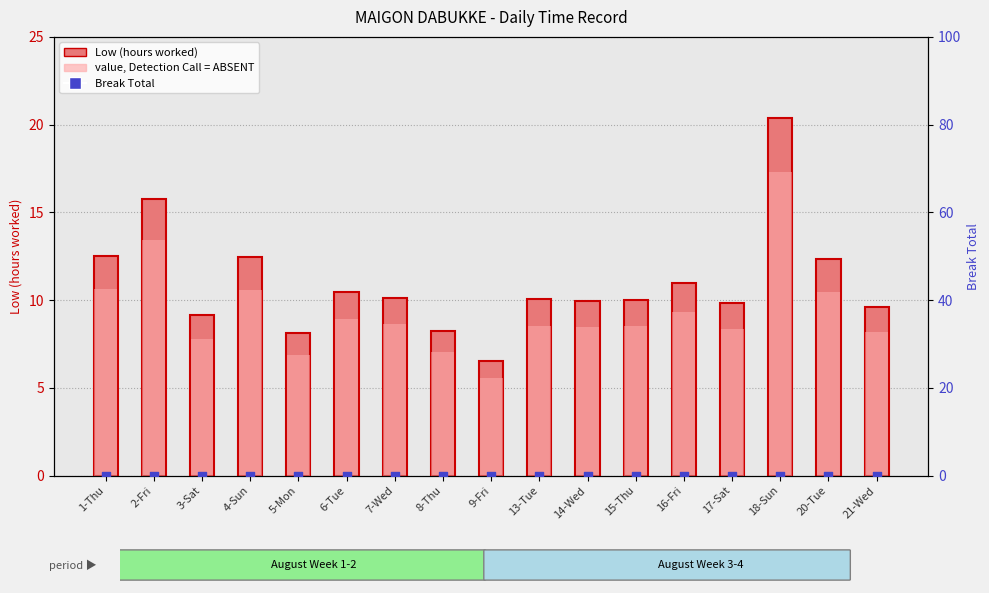

Which series has the largest total across all categories?

Low (hours worked)